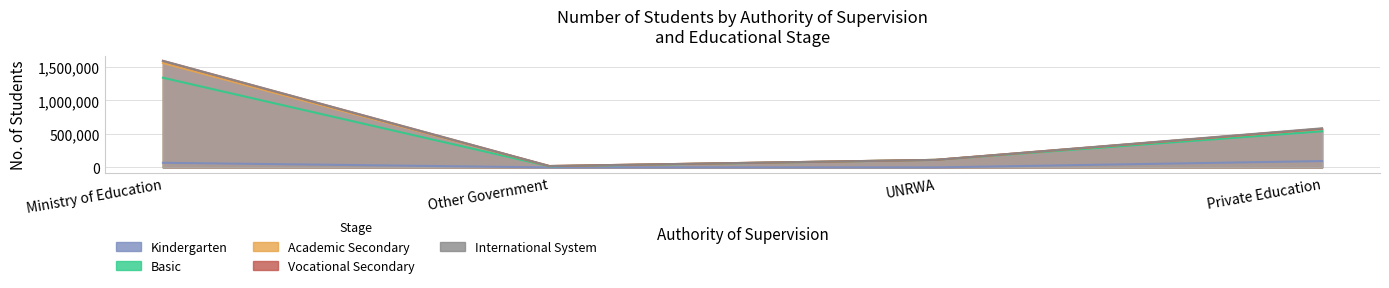

True or false: Basic has more than 0 interior local peaks.

False